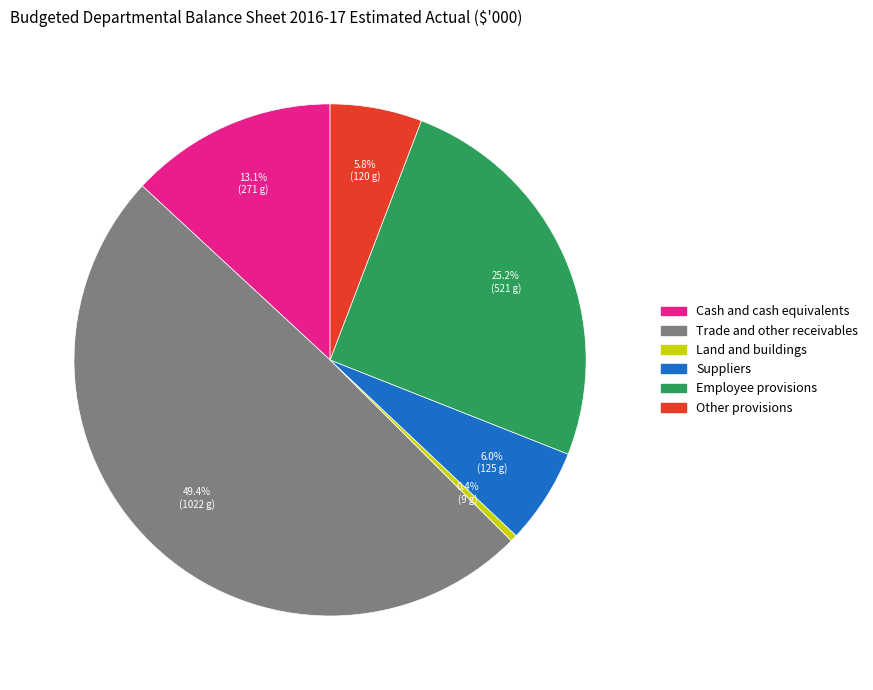

Which category has the biggest portion of the pie?

Trade and other receivables